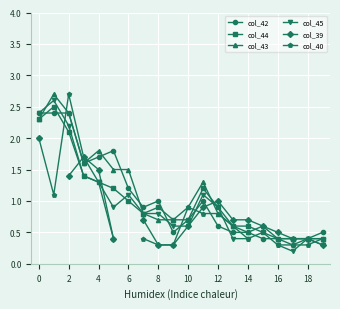

The col_39 series shows 0.7 at 14. True or false?

True